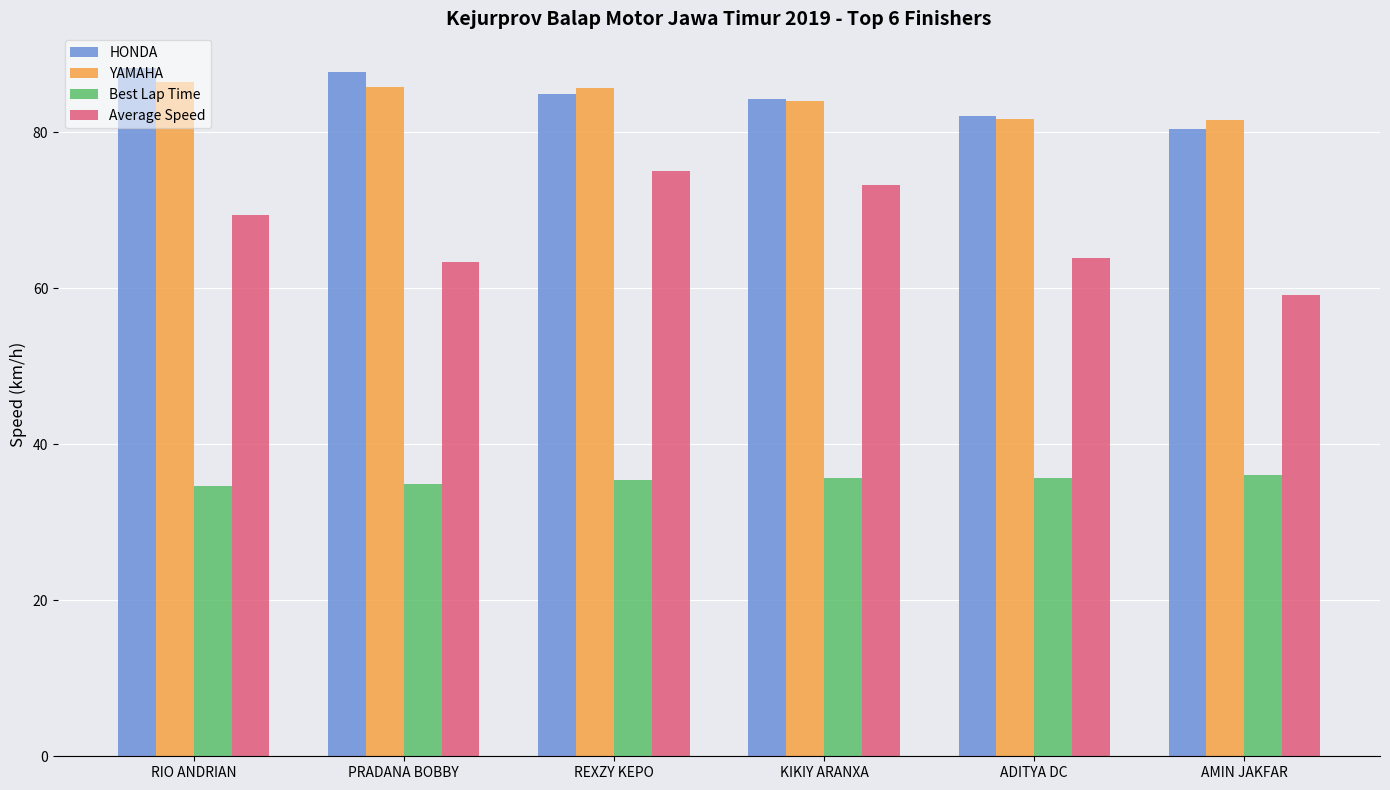

The HONDA series shows 136.1 at ADITYA DC. True or false?

False